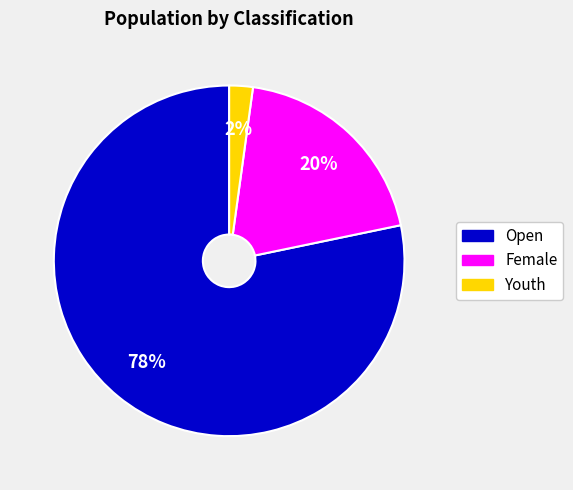

Combined, do Female and Youth account for over 50%?

No